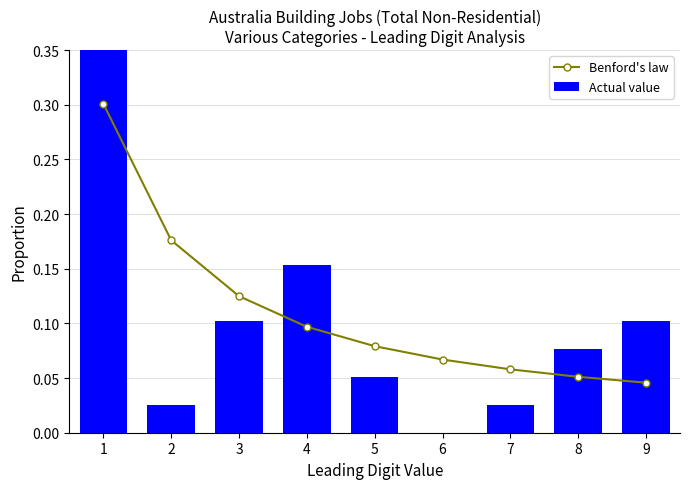

Reading left to right, transcribe all the data shown in this chart.

Benford's law: 1=0.3	2=0.2	3=0.1	4=0.1	5=0.1	6=0.1	7=0.1	8=0.1	9=0.0
Actual value: 1=0.5	2=0.0	3=0.1	4=0.2	5=0.1	6=0.0	7=0.0	8=0.1	9=0.1